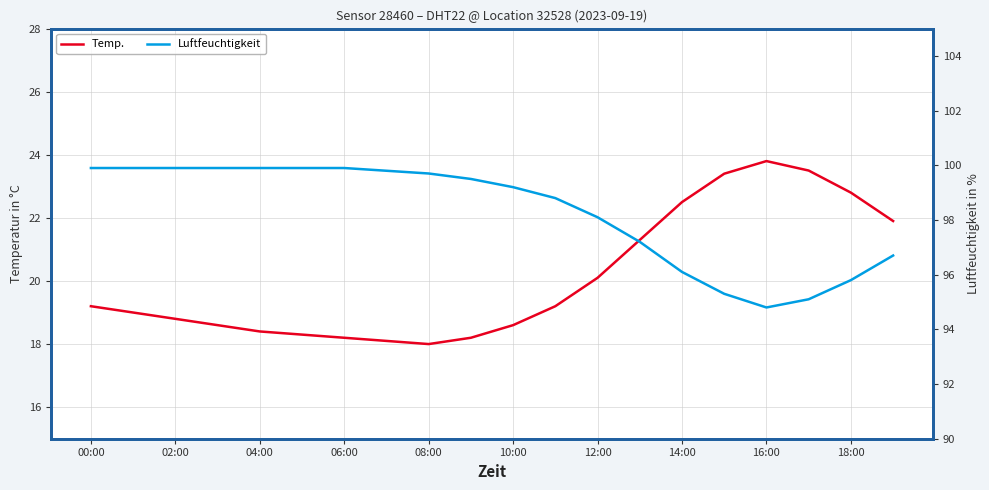

What is the sum of the Temp. values at 11 and 14?

41.7